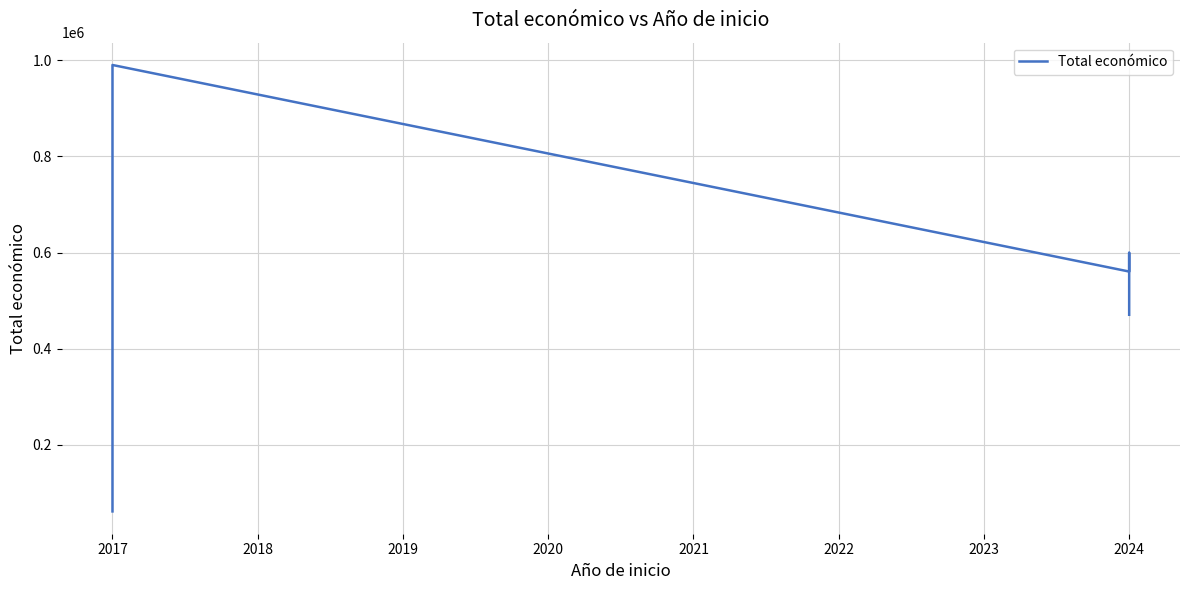

How many interior local valleys (lower than both neighbors) does the data have?

1